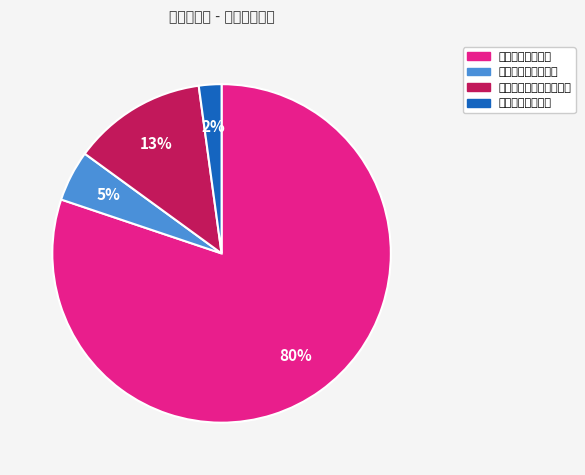

Combined, do 资源勘探工业信息等支出 and 社会保障和就业支出 account for over 50%?

No